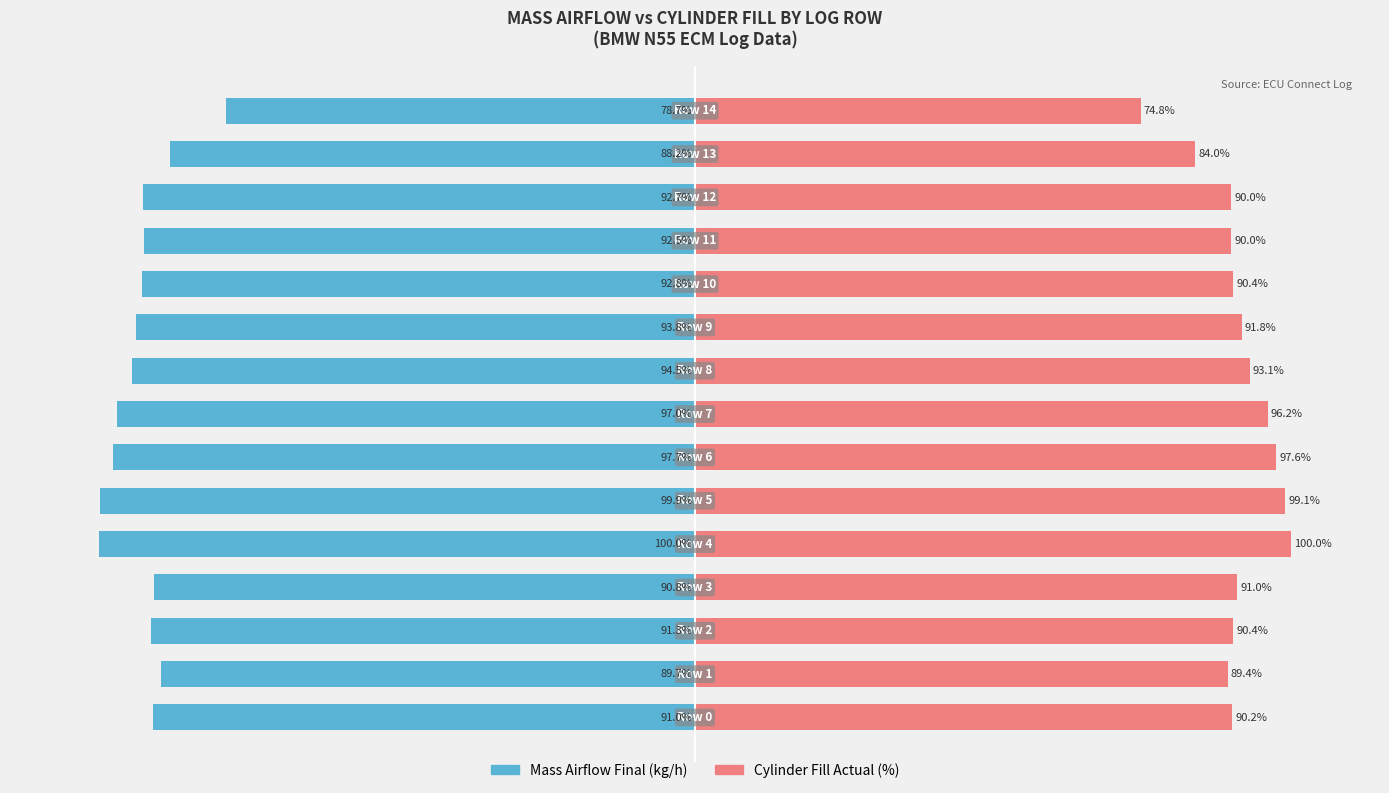

What is the difference between the second highest and second lowest values in the Mass Airflow Final (kg/h) series?

11.7